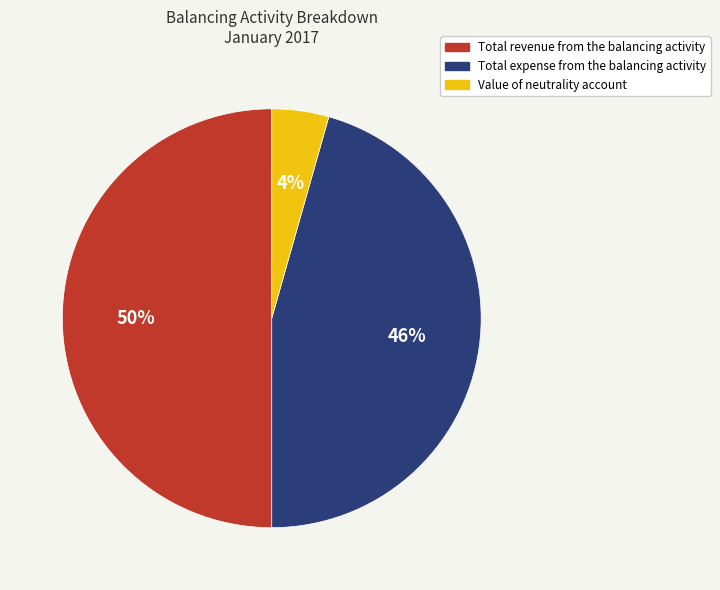

To the nearest percent, what percentage of the pie is Total revenue from the balancing activity?

50%